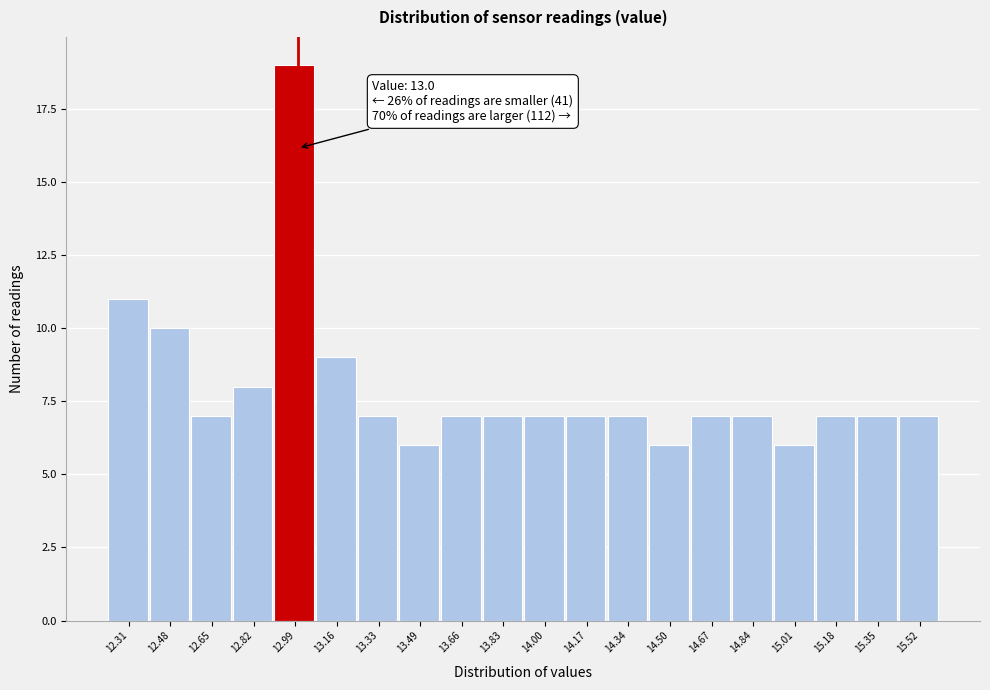

Over which range of the x-axis is the bar tallest?

12.90 to 13.08